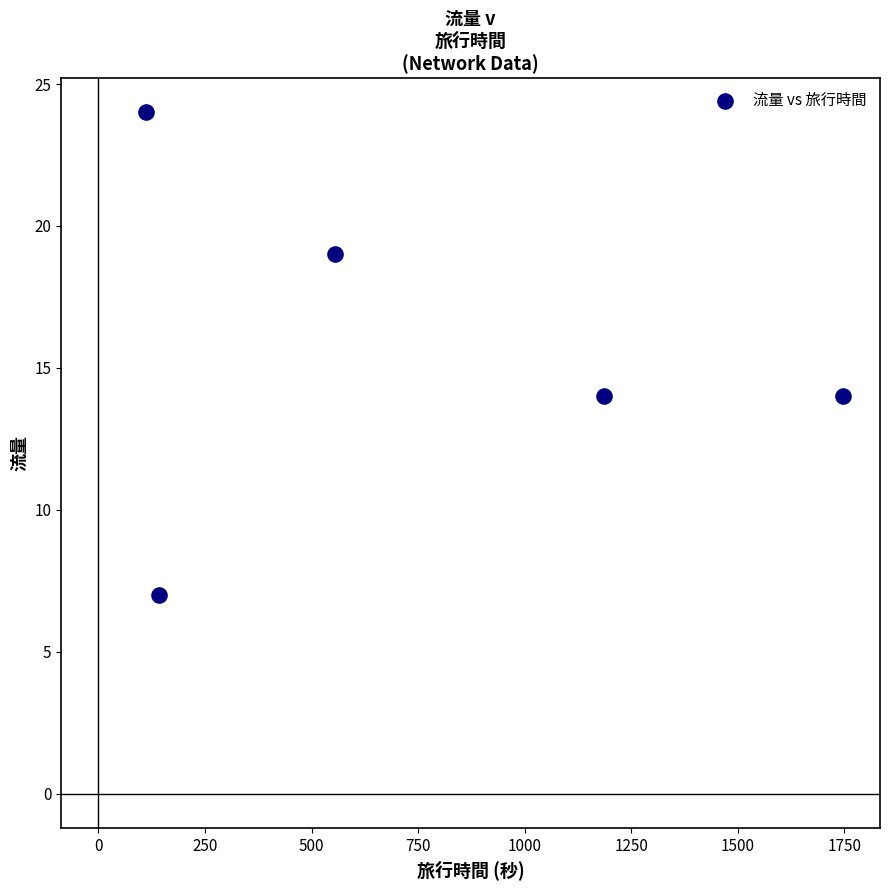

What is the average Y value?

16